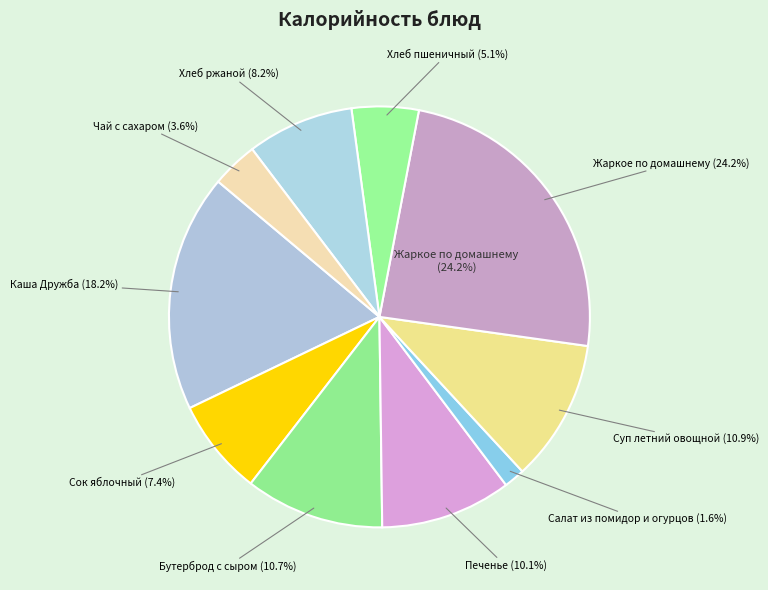

Is it true that Бутерброд с сыром is 11% of the pie?

True